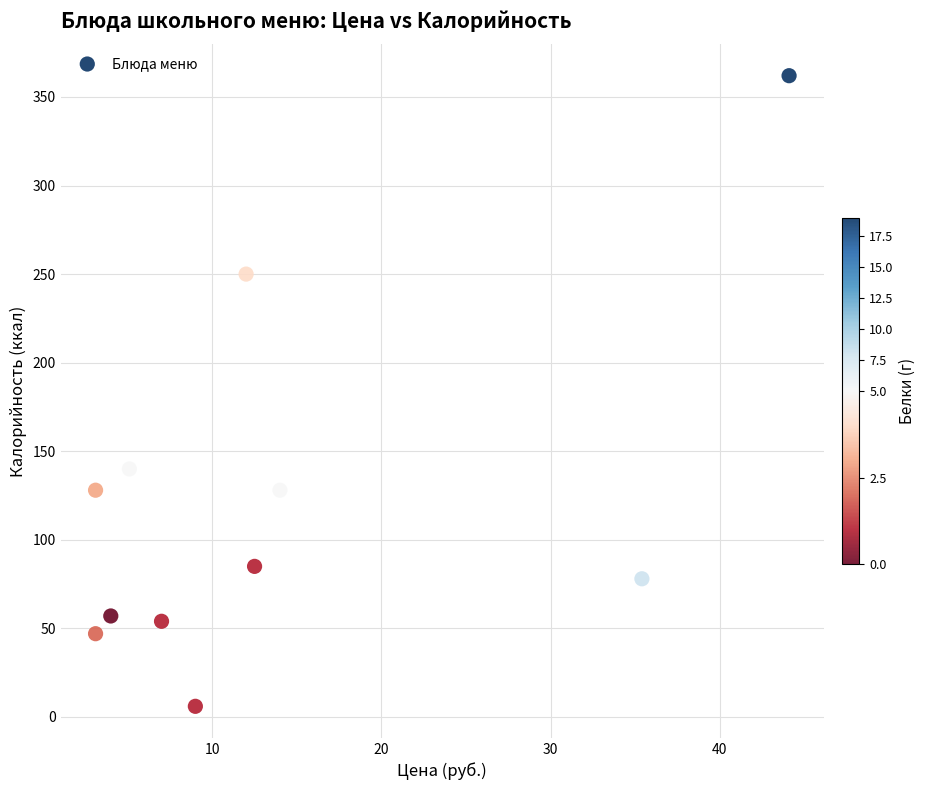

What Y value in the scatter plot is closest to 184?

140